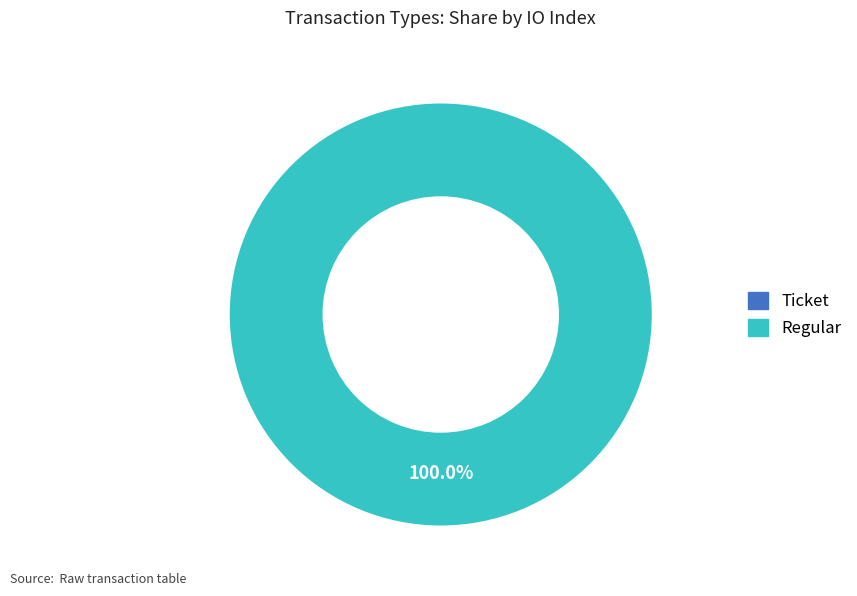

Which slice is the largest?

Regular